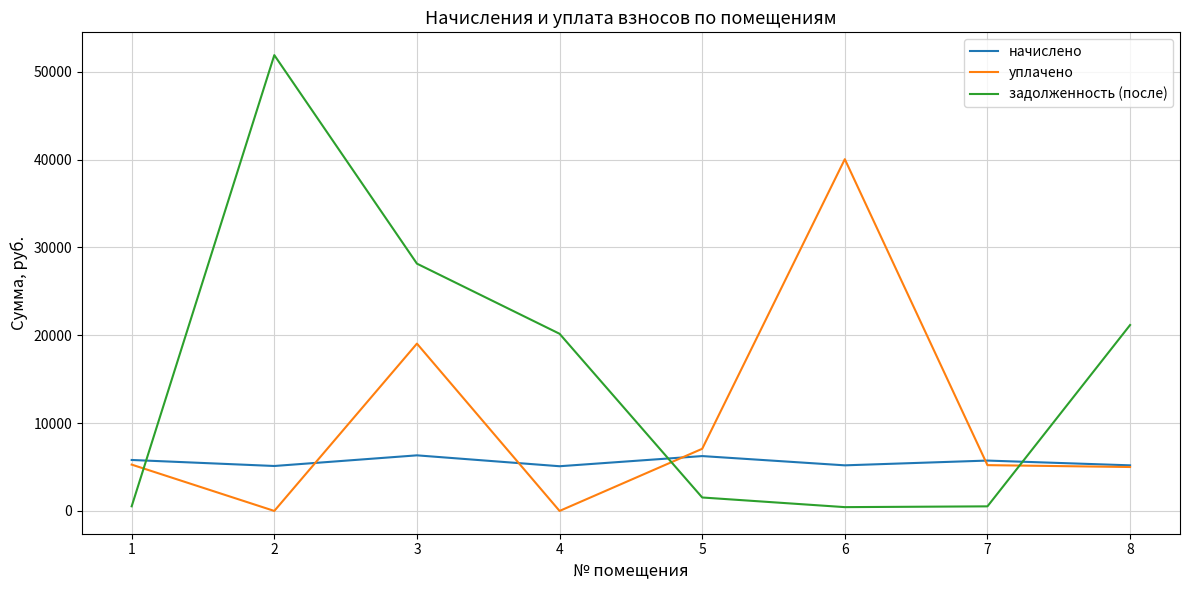

The value of начислено at 6 is 7709.9. True or false?

False